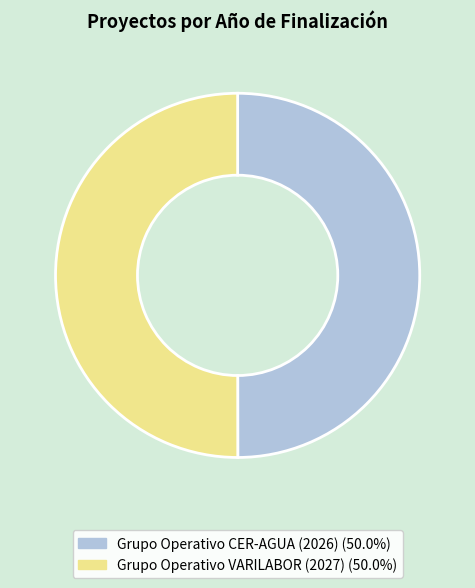

Do Grupo Operativo CER-AGUA (2026) and Grupo Operativo VARILABOR (2027) together represent more than half of the pie?

Yes